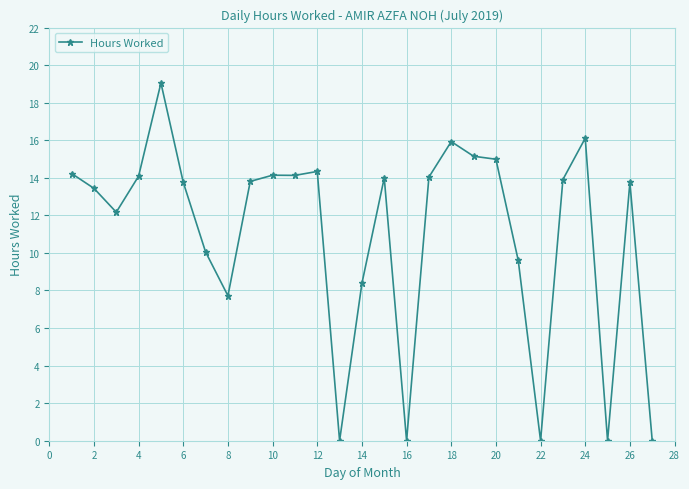

True or false: there are more than 0 points higher than both neighbors.

True